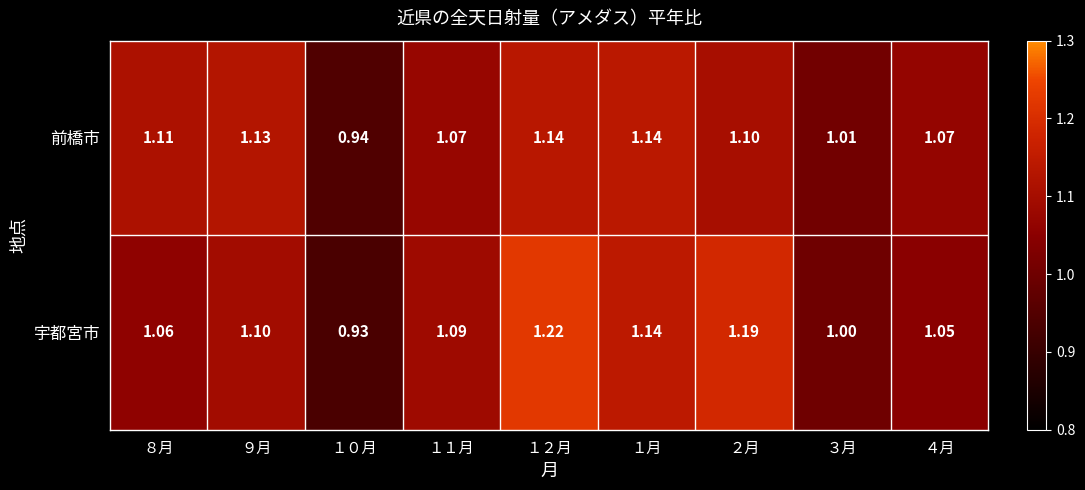

Is the value of 宇都宮市 at １０月 greater than the value of 前橋市 at ３月?

No